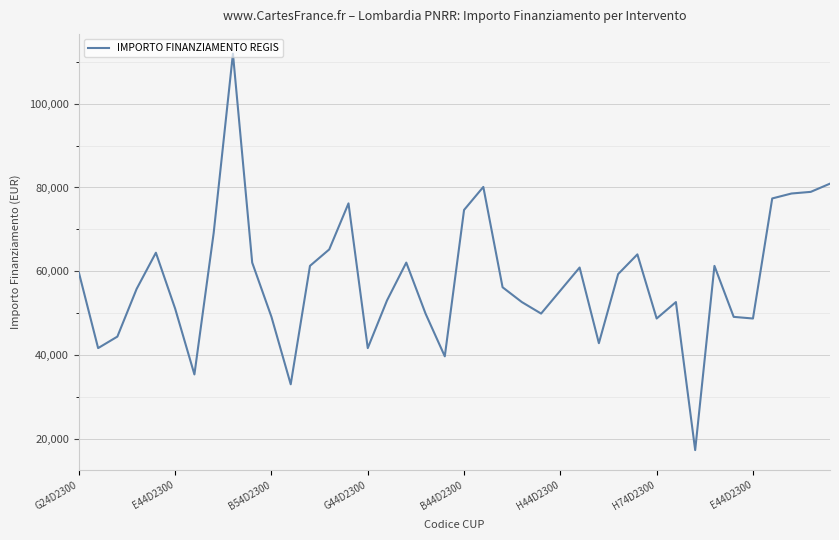

What is the maximum value shown in the chart?

111949.1